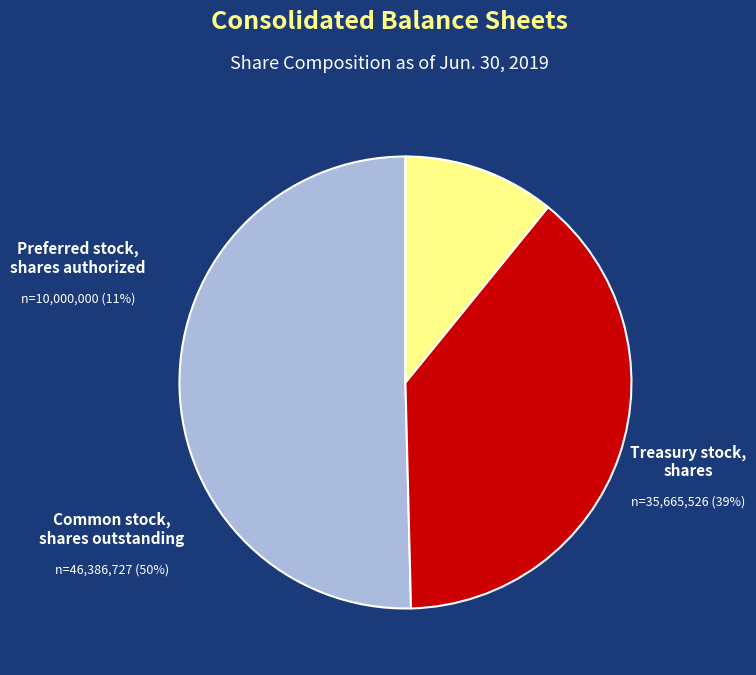

Rank the categories by value from lowest to highest.

Preferred stock, shares authorized, Treasury stock, shares, Common stock, shares outstanding